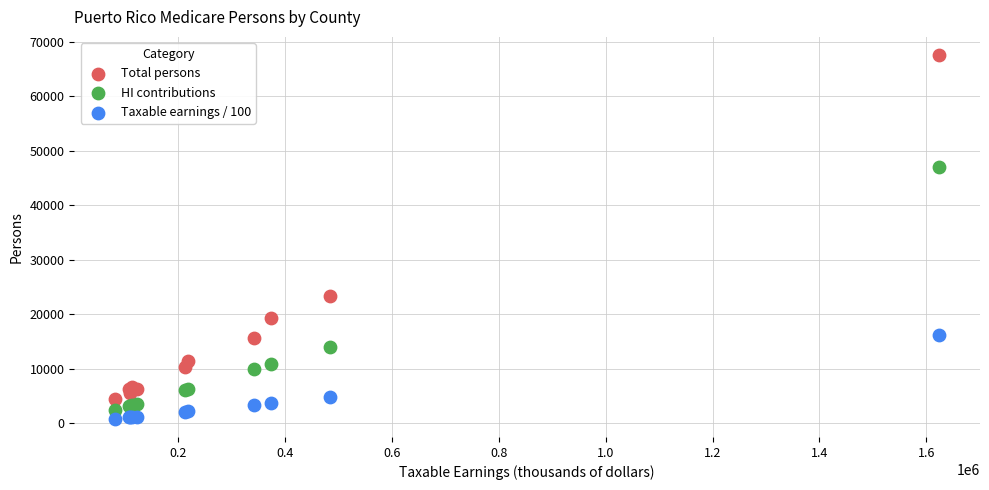

Which series contains the highest Y value?

Total persons